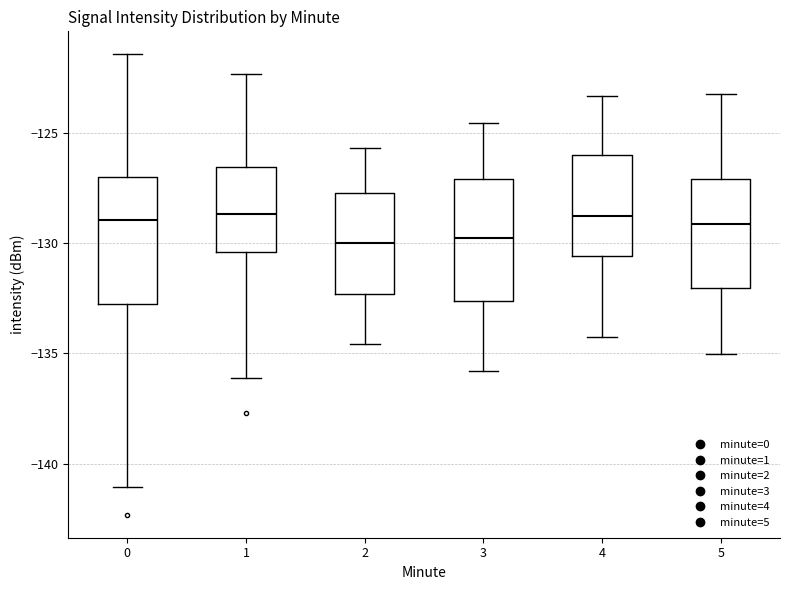

Where is the upper edge of the box at x = 4 on the y-axis? The values are not printed on the chart, so give them approximately, as read against the axis.

-126.0